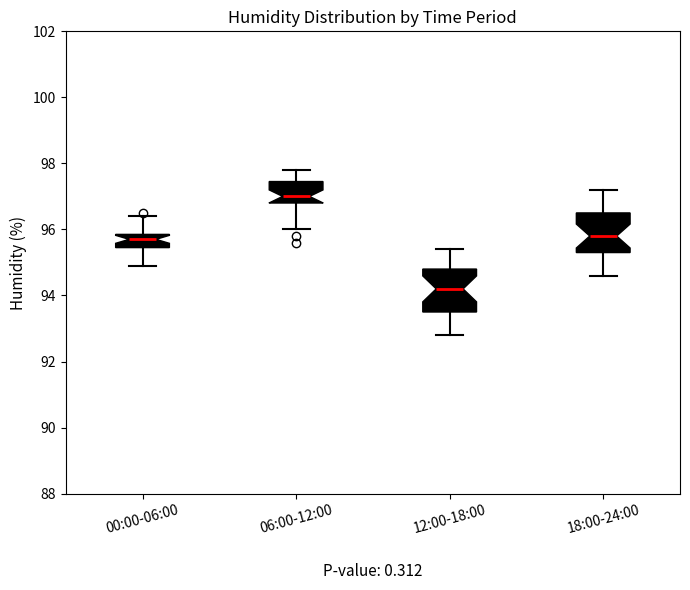

Which box has the highest median line?

06:00-12:00